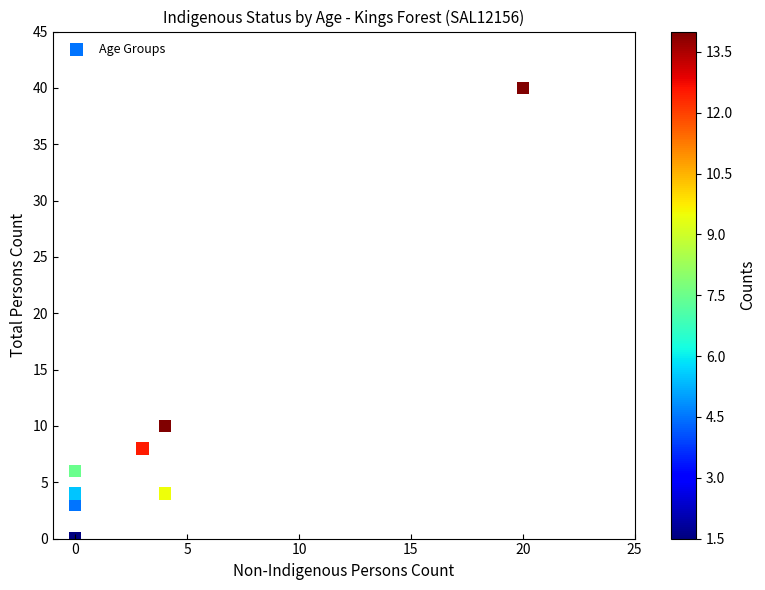

What Y value in the scatter plot is closest to 20?

10